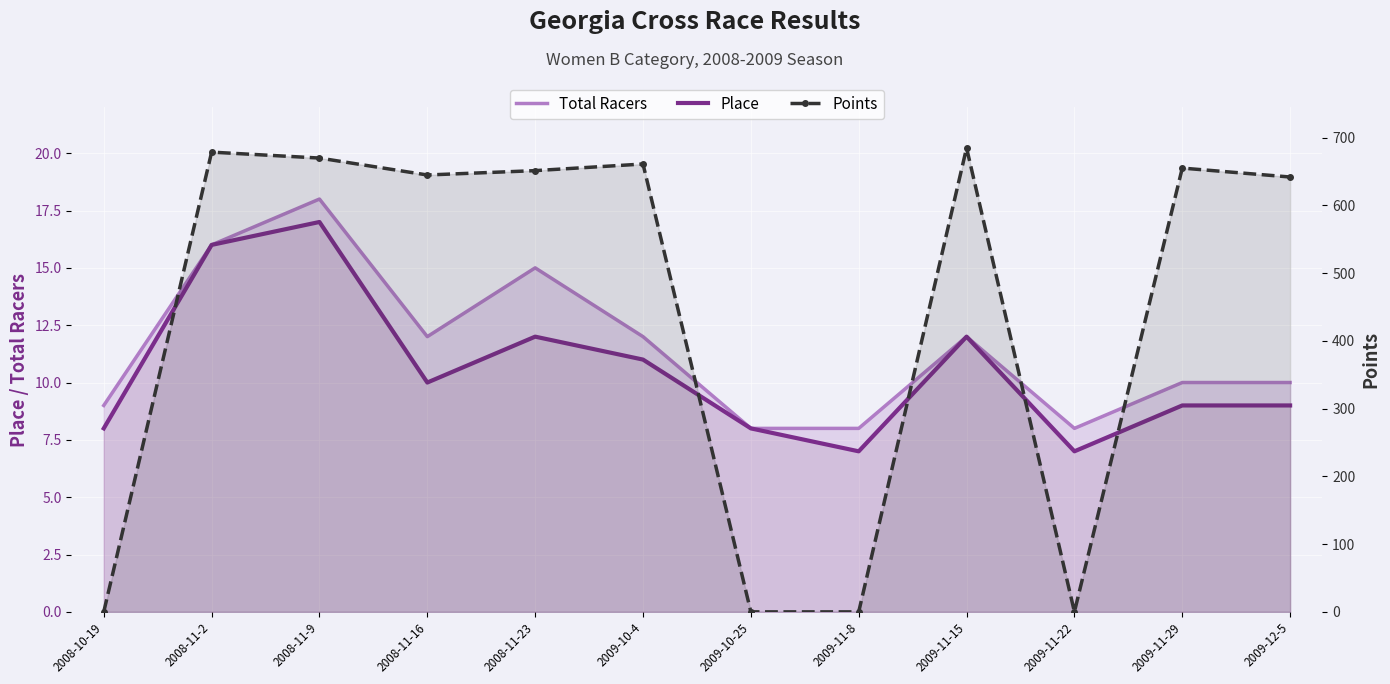

What is the label of the 10th point from the right?

2008-11-9